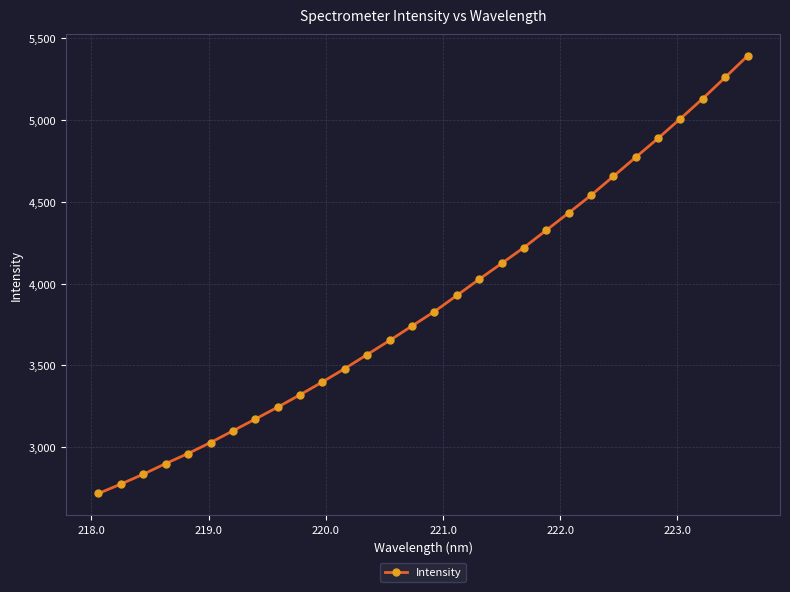

True or false: there are more than 1 points higher than both neighbors.

False